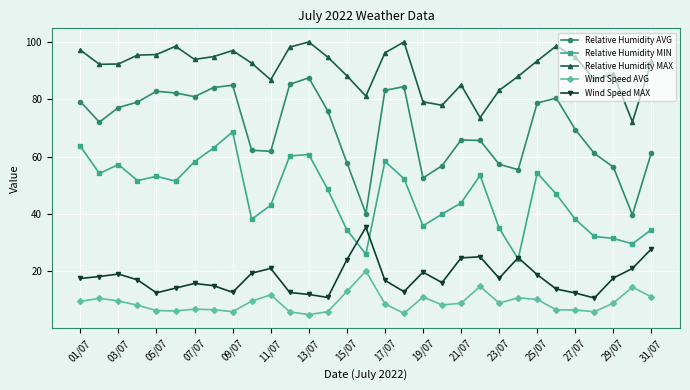

Does the chart have visible grid lines?

Yes